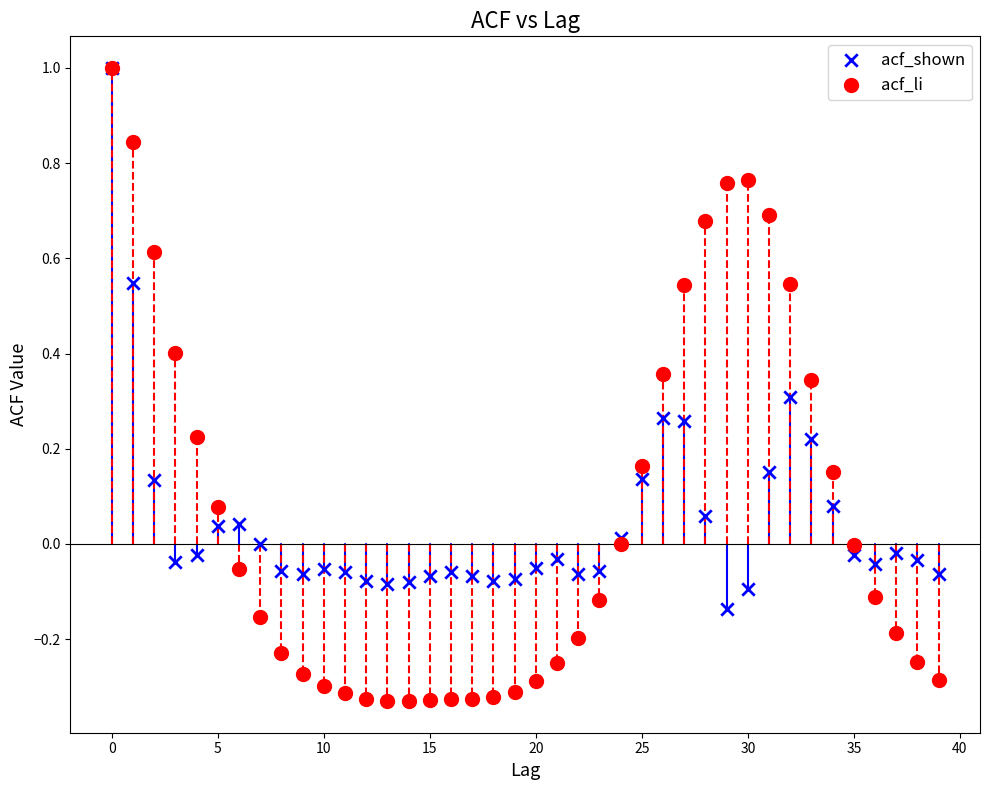

Which series has the widest spread of Y values?

acf_li